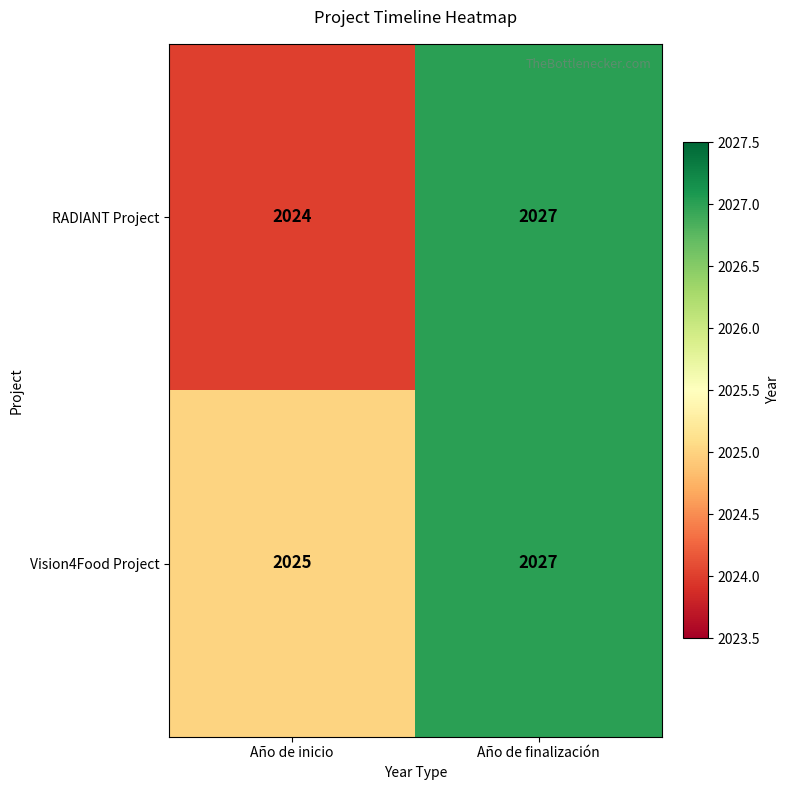

At which category is the sum across all series the highest?

Año de finalización